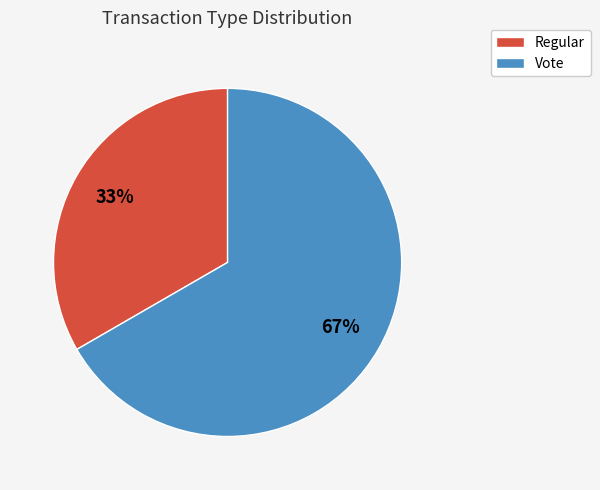

True or false: Regular accounts for 46% of the total.

False